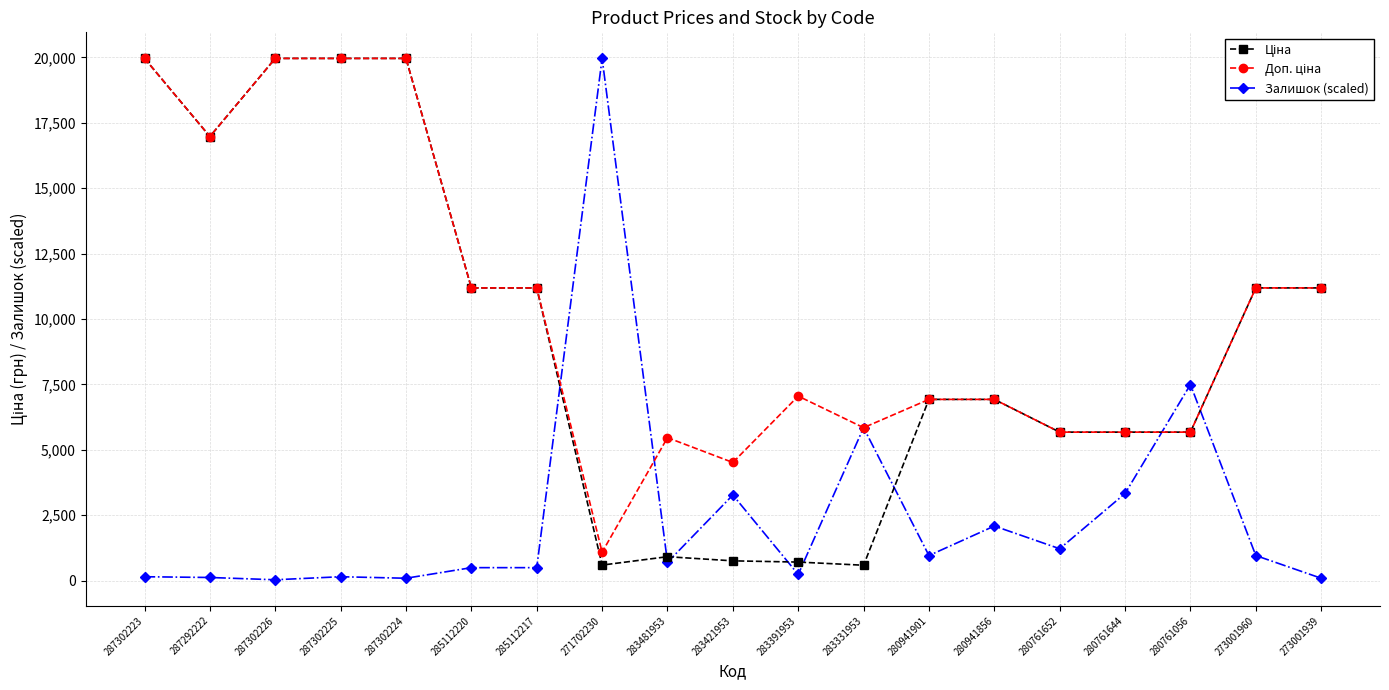

True or false: Залишок (scaled) has more than 1 interior local peaks.

True